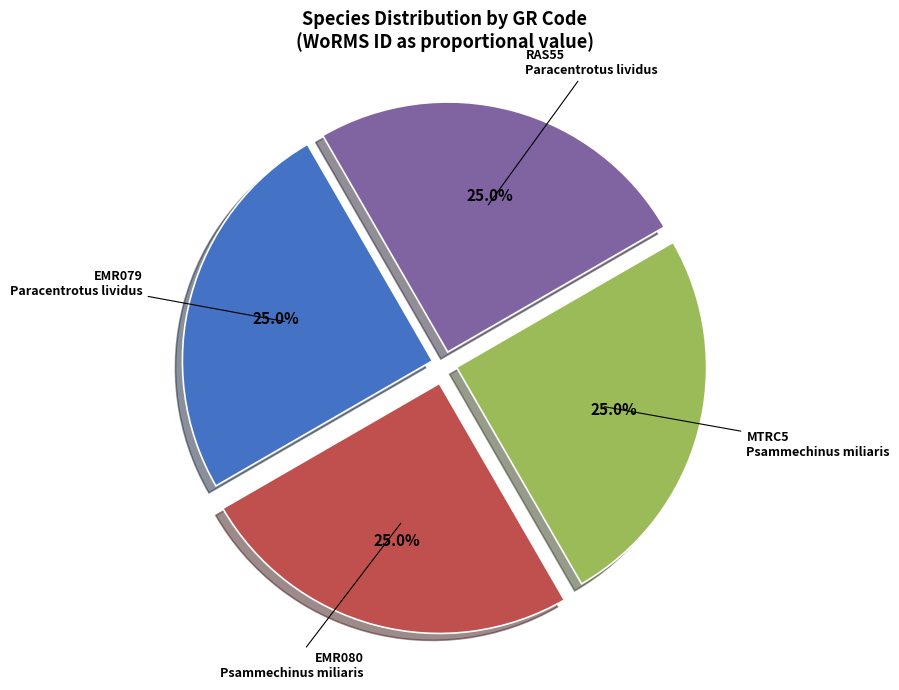

What is the total percentage of MTRC5 Psammechinus miliaris and RAS55 Paracentrotus lividus?

50.0%